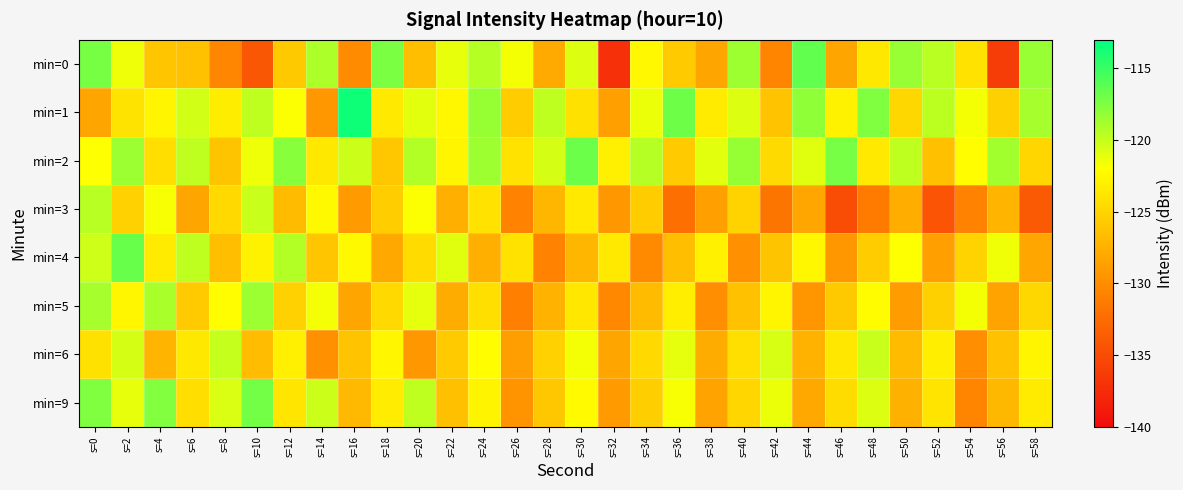

Which series has the largest range (max minus min)?

min=0